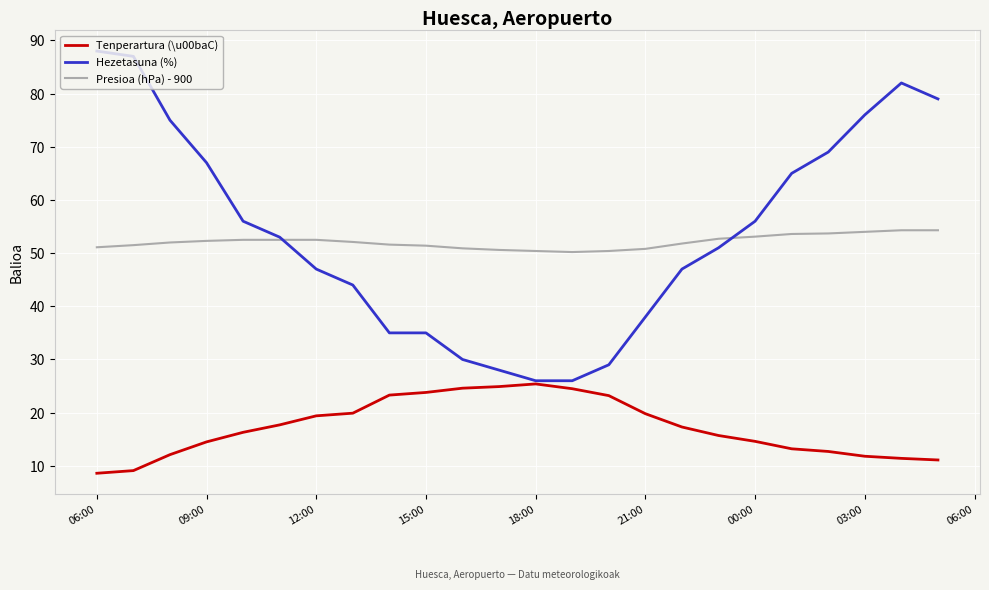

True or false: Tenperartura (\u00baC) and Presioa (hPa) - 900 intersect in this chart.

False